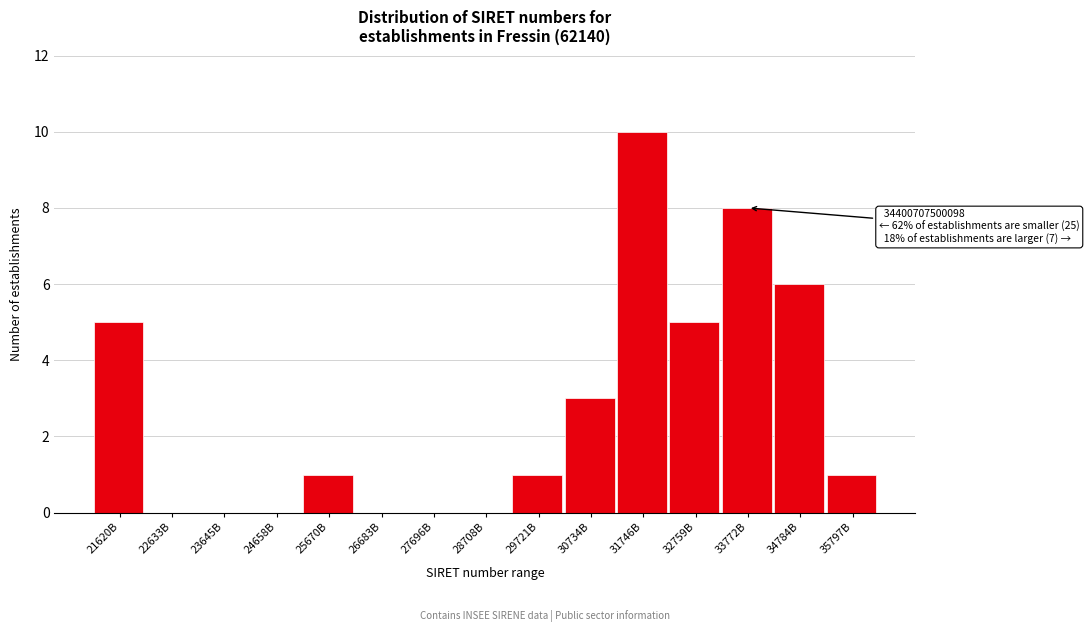

Reading right to left, extract all data points from this chart.

35797B=1	34784B=6	33772B=8	32759B=5	31746B=10	30734B=3	29721B=1	28708B=0	27696B=0	26683B=0	25670B=1	24658B=0	23645B=0	22633B=0	21620B=5